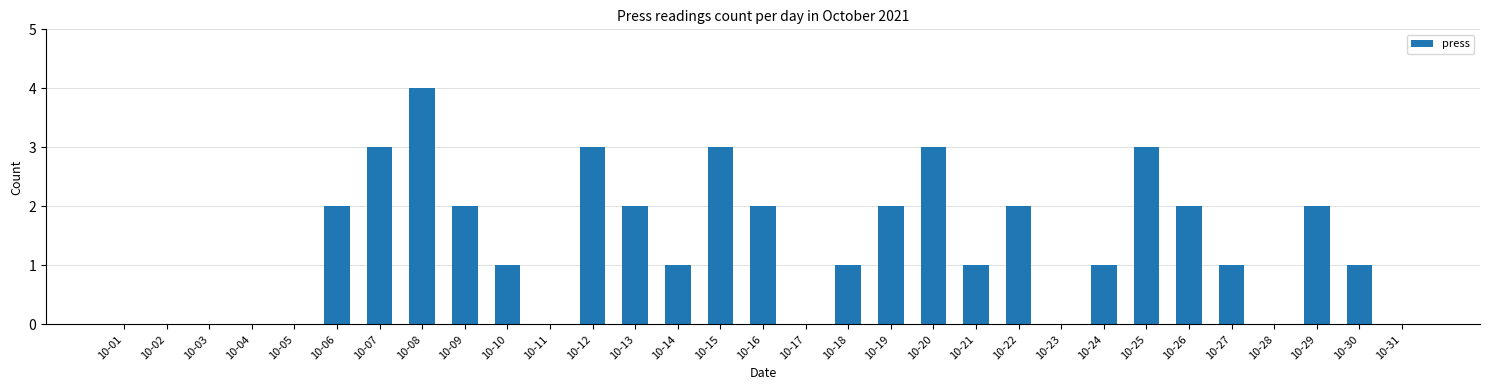

Reading right to left, what are all the values shown in this chart?

10-31=0	10-30=1	10-29=2	10-28=0	10-27=1	10-26=2	10-25=3	10-24=1	10-23=0	10-22=2	10-21=1	10-20=3	10-19=2	10-18=1	10-17=0	10-16=2	10-15=3	10-14=1	10-13=2	10-12=3	10-11=0	10-10=1	10-09=2	10-08=4	10-07=3	10-06=2	10-05=0	10-04=0	10-03=0	10-02=0	10-01=0